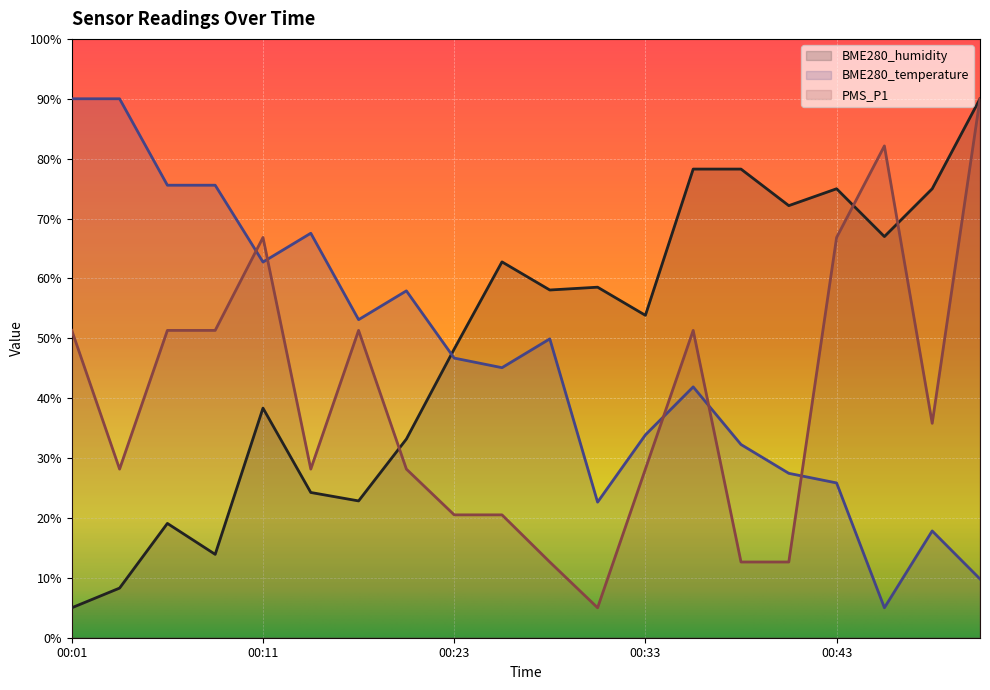

Reading right to left, transcribe all the data shown in this chart.

BME280_humidity: 90.0	75.0	67.0	75.0	72.2	78.3	78.3	53.8	58.5	58.1	62.8	48.2	33.2	22.8	24.3	38.3	13.9	19.1	8.3	5.0
BME280_temperature: 9.8	17.8	5.0	25.8	27.5	32.3	41.9	33.9	22.6	49.9	45.1	46.7	57.9	53.1	67.5	62.7	75.6	75.6	90.0	90.0
PMS_P1: 90.0	35.8	82.1	66.8	12.6	12.6	51.3	28.2	5.0	12.6	20.5	20.5	28.2	51.3	28.2	66.8	51.3	51.3	28.2	51.3